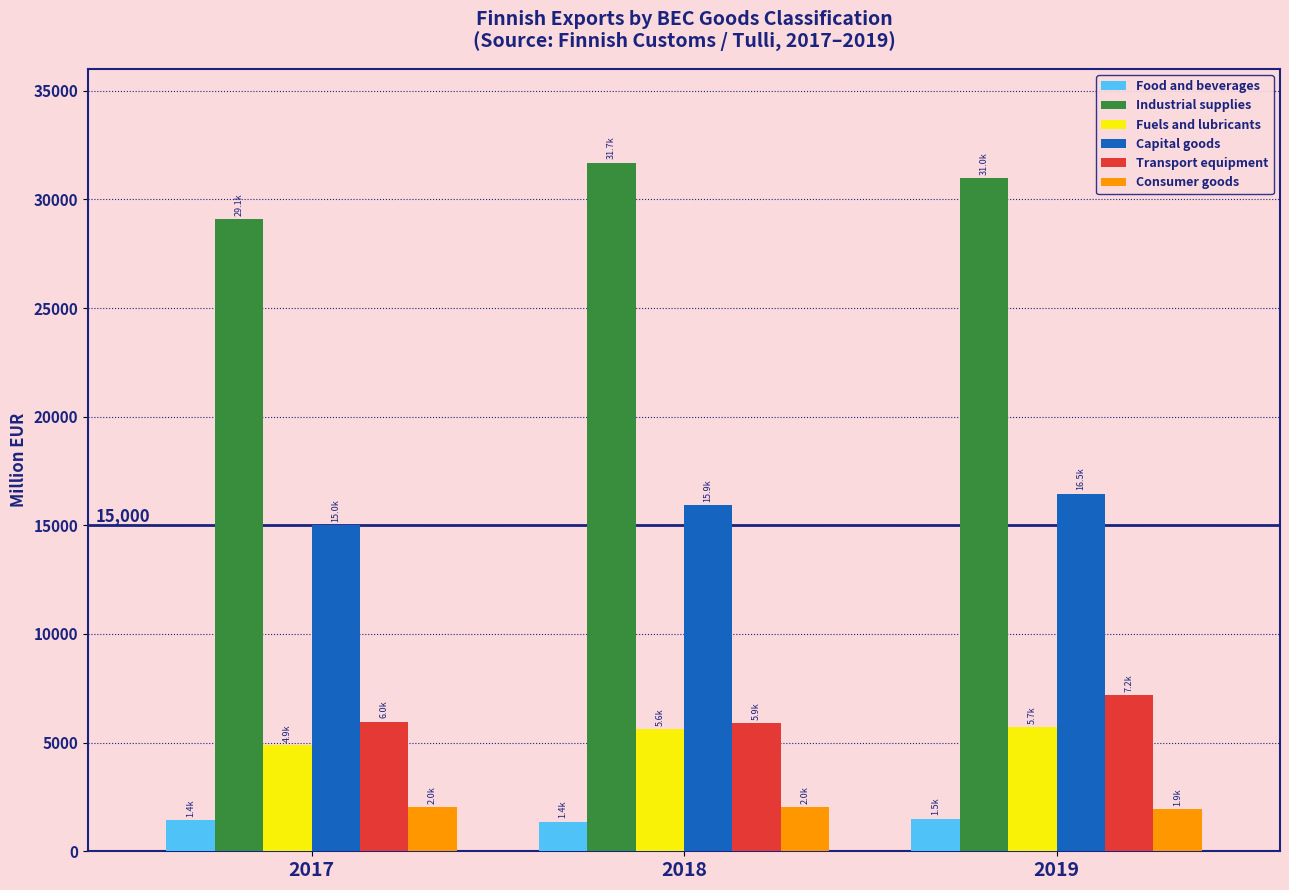

What is the value of the Food and beverages bar at the 1st from the left?

1418.3